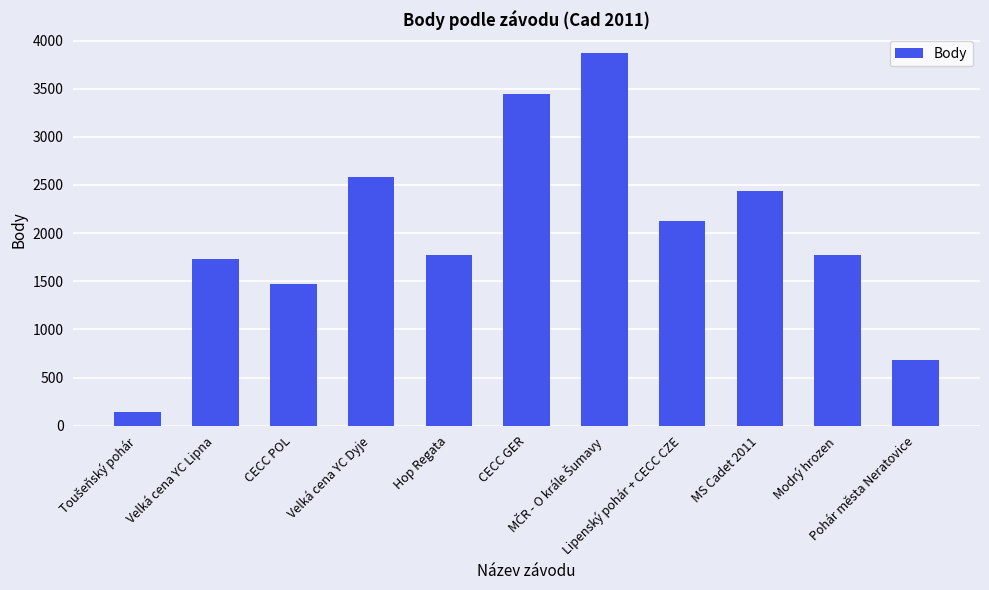

The value at Lipenský pohár + CECC CZE is 1330. True or false?

False